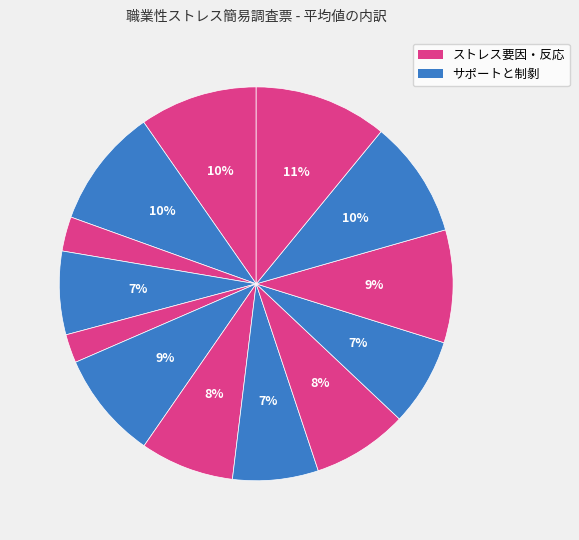

How many slices are in this pie chart?

13